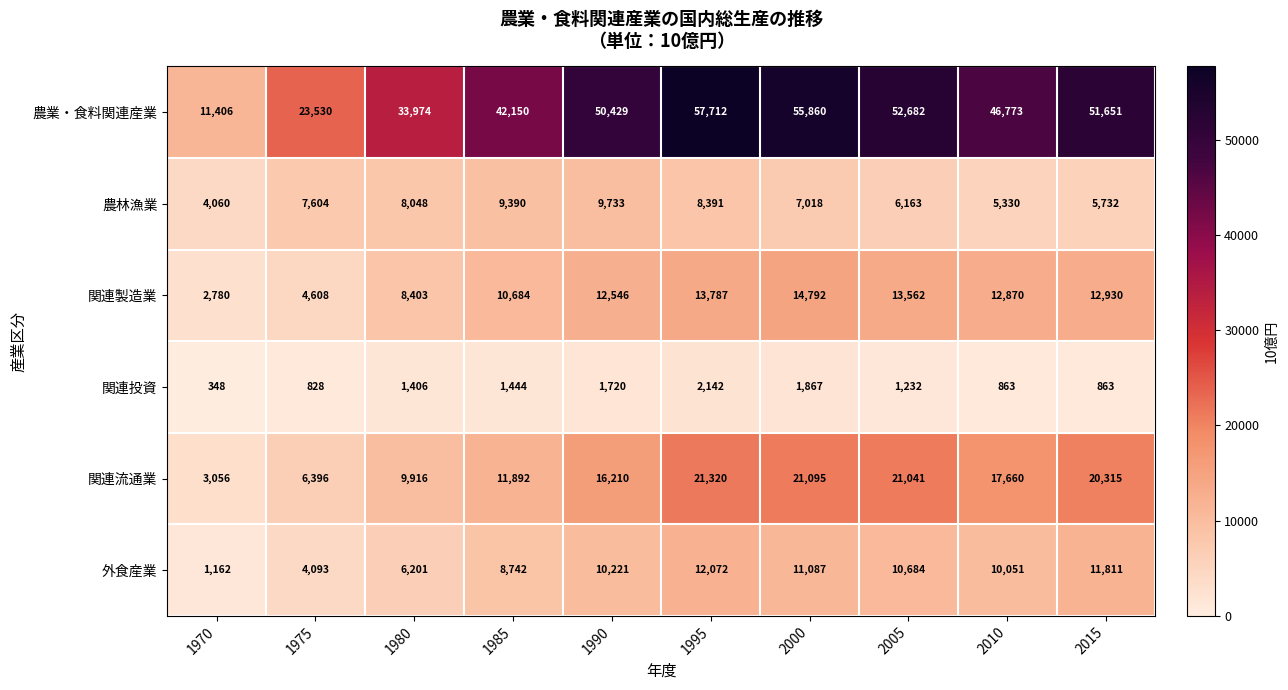

What is the greatest value displayed?

57712